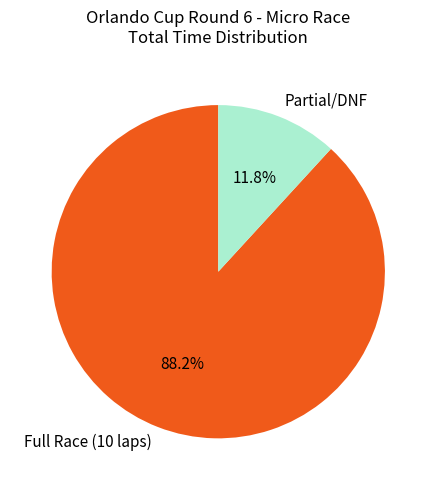

Which slice is the smallest?

Partial/DNF